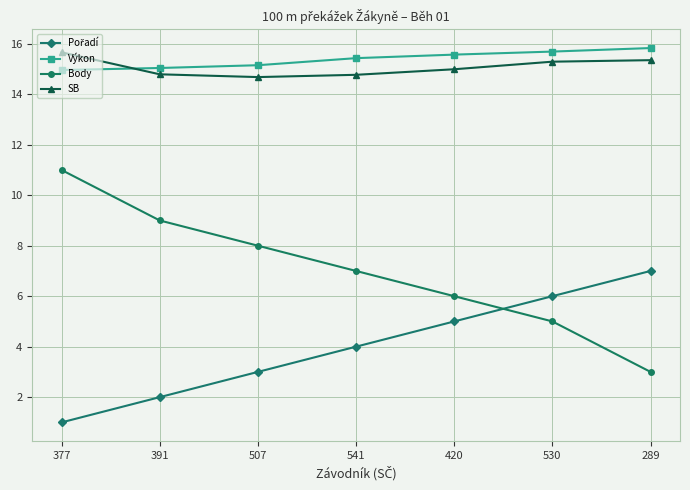

True or false: Výkon and SB intersect in this chart.

True